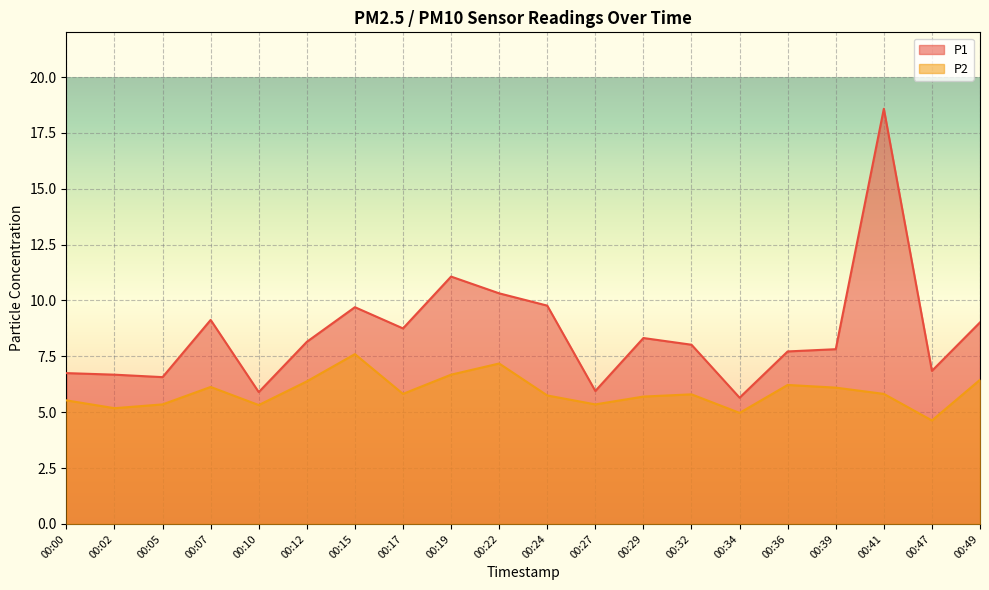

How many lines are shown in the chart?

2